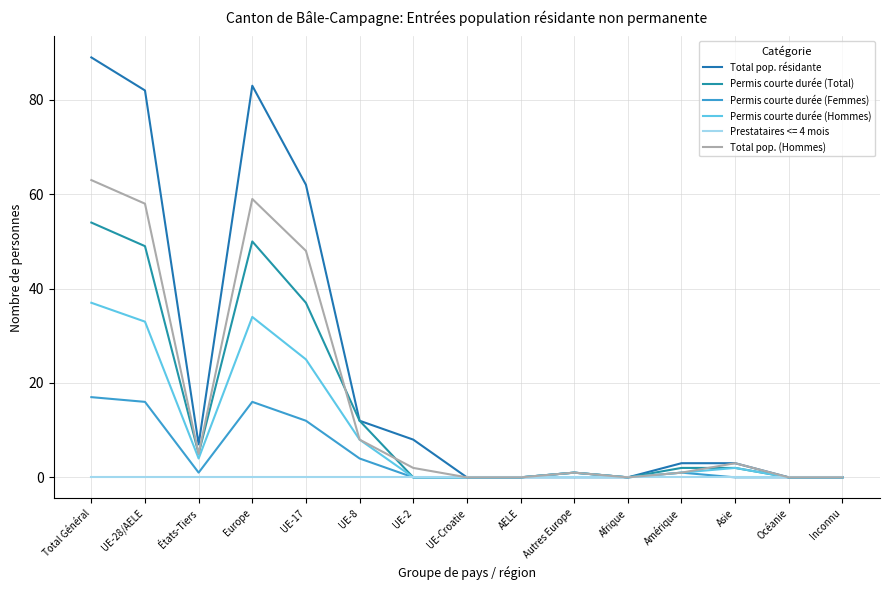

How many lines are shown in the chart?

6